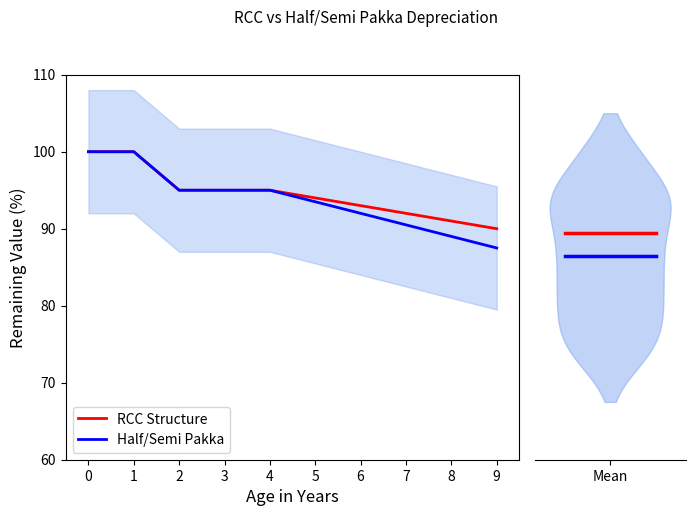

The RCC Structure series shows 123.3 at 1. True or false?

False